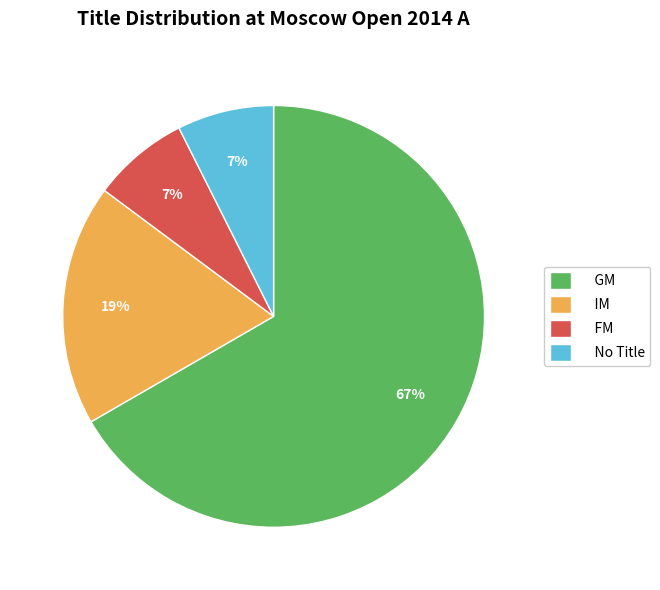

To the nearest percent, what is the average slice percentage?

25%